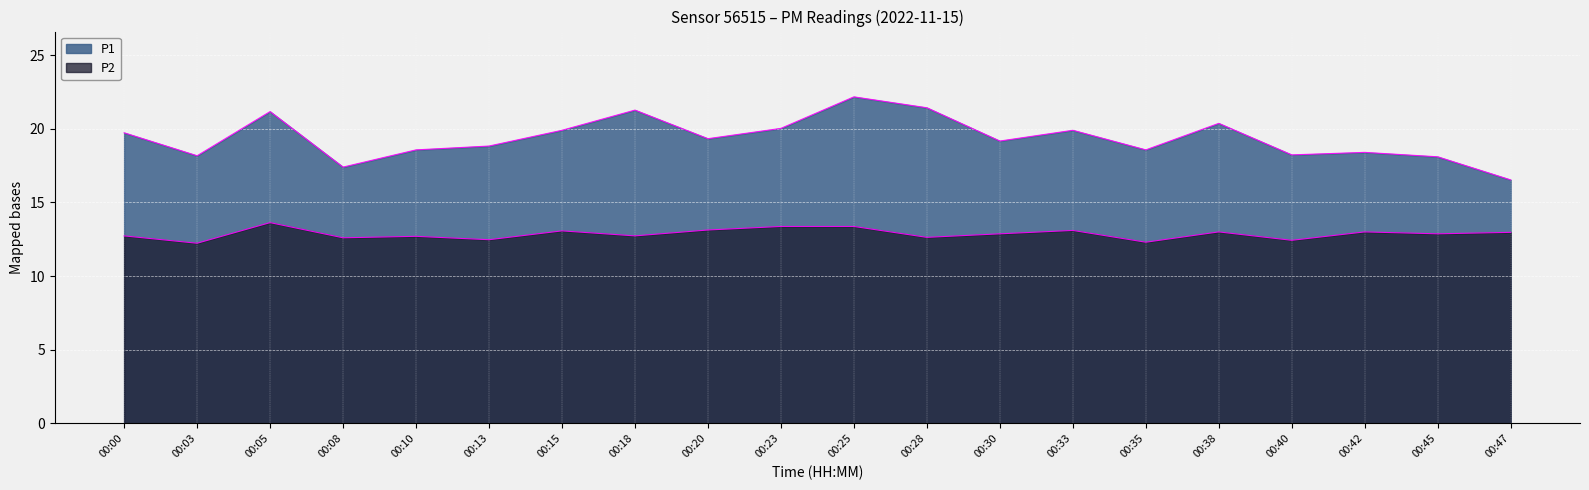

What is the sum of the P1 values at 00:33 and 00:05?

41.1